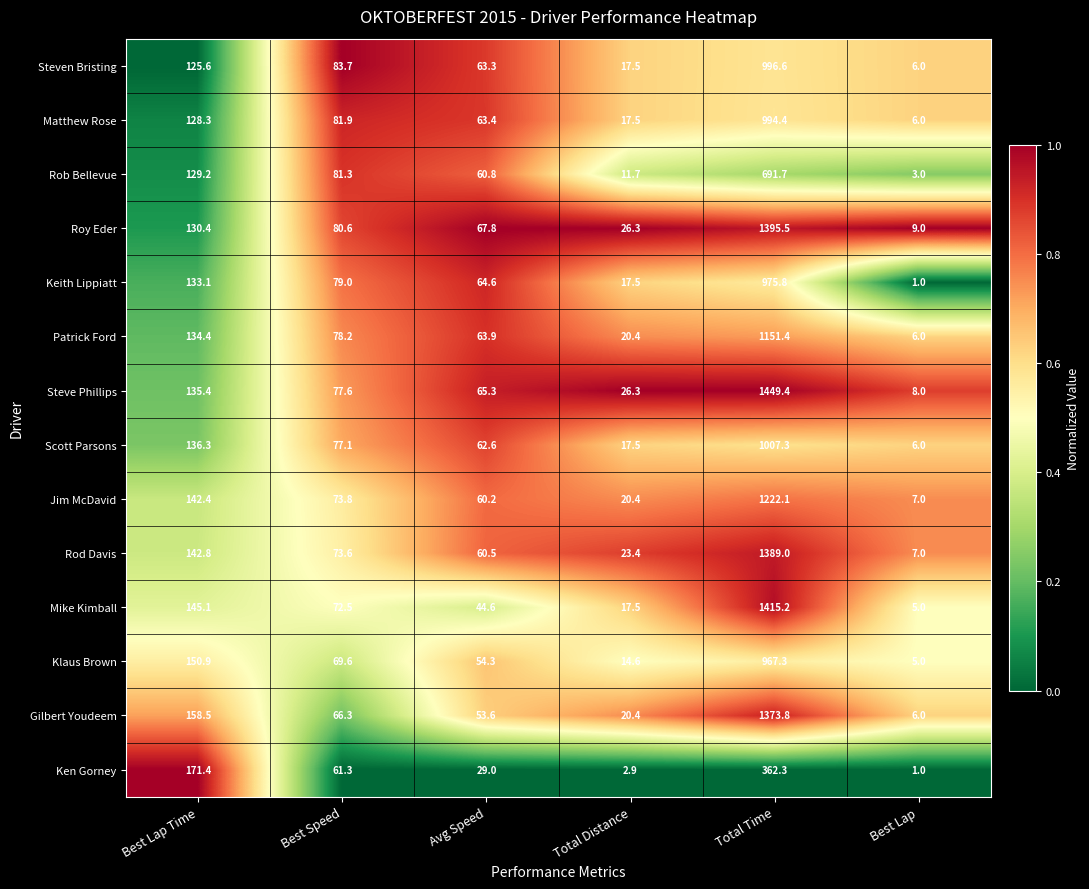

Which series has the largest range (max minus min)?

Steve Phillips